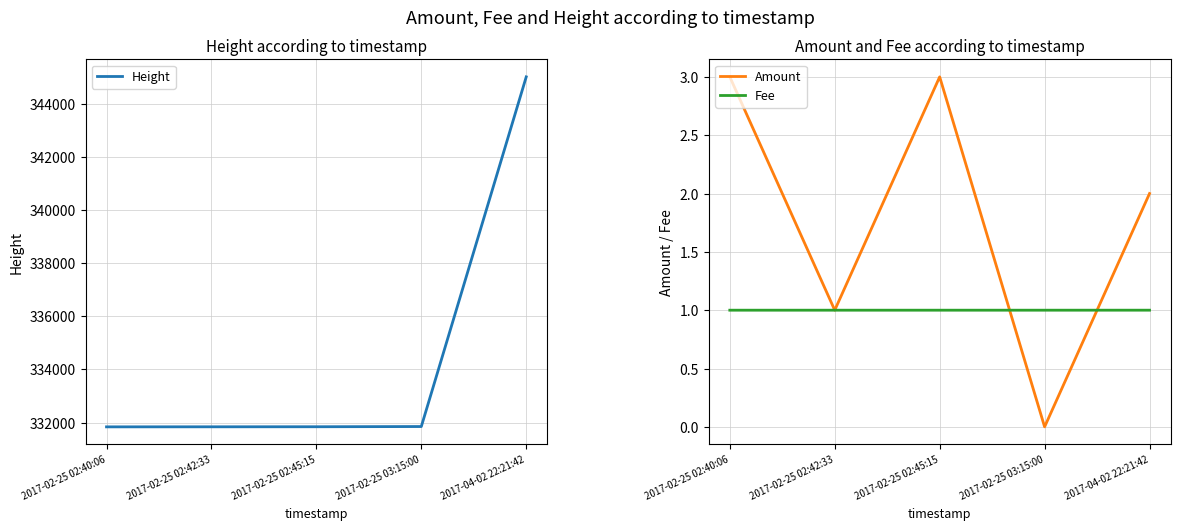

At how many categories does at least one series exceed 292301?

5